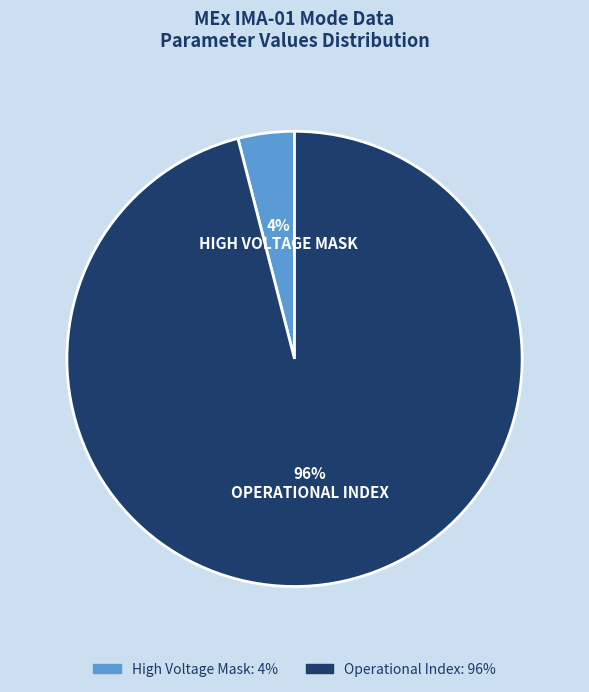

To the nearest percent, what is the difference between the largest and smallest slice percentages?

92%